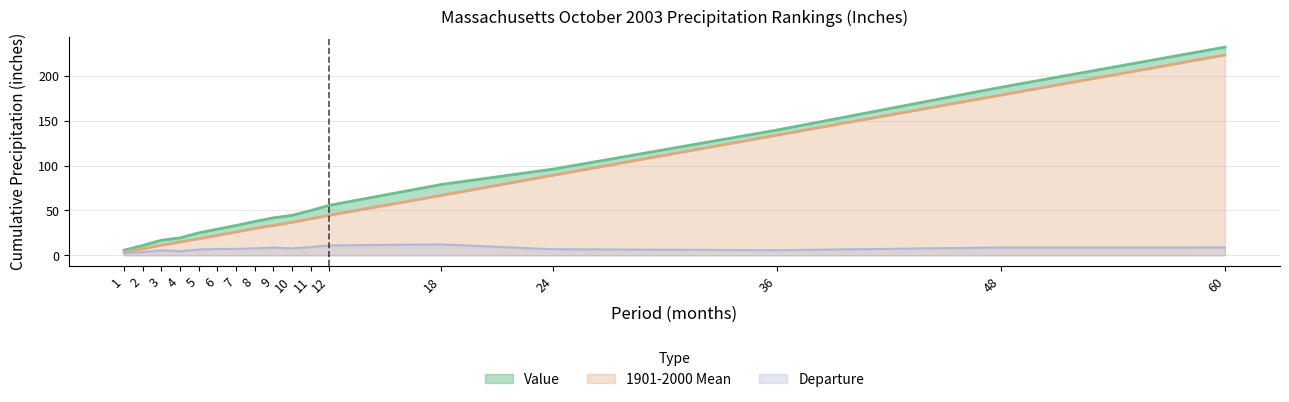

Where does the Value series first go above 41?

9